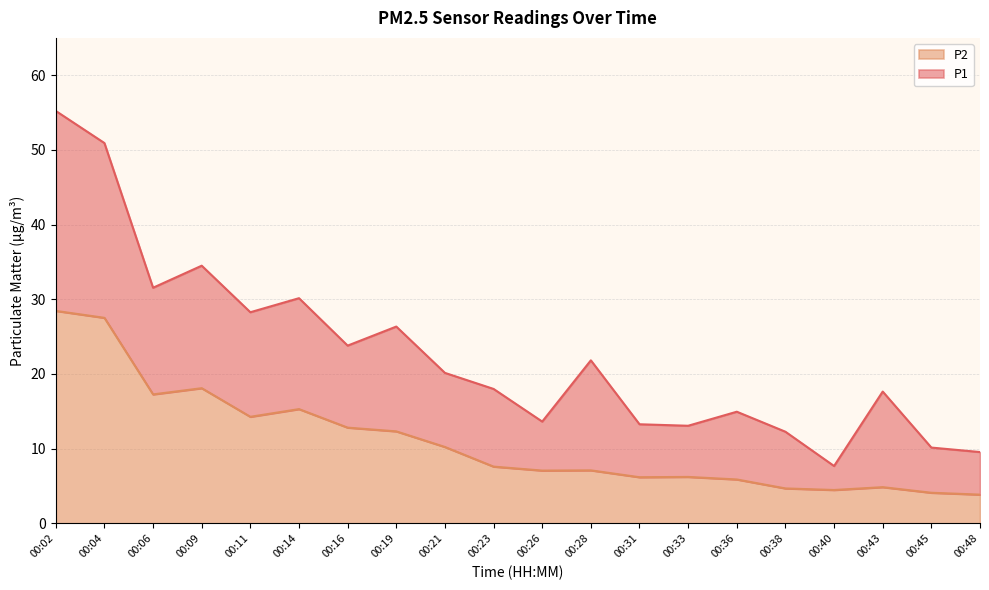

True or false: P2 and P1 intersect in this chart.

False